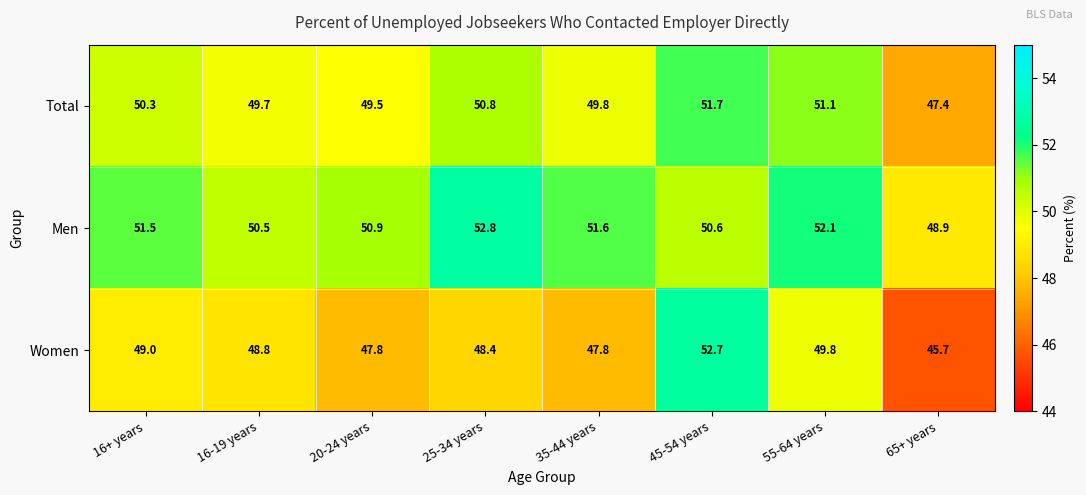

The value of Women at 16-19 years is 83.6. True or false?

False